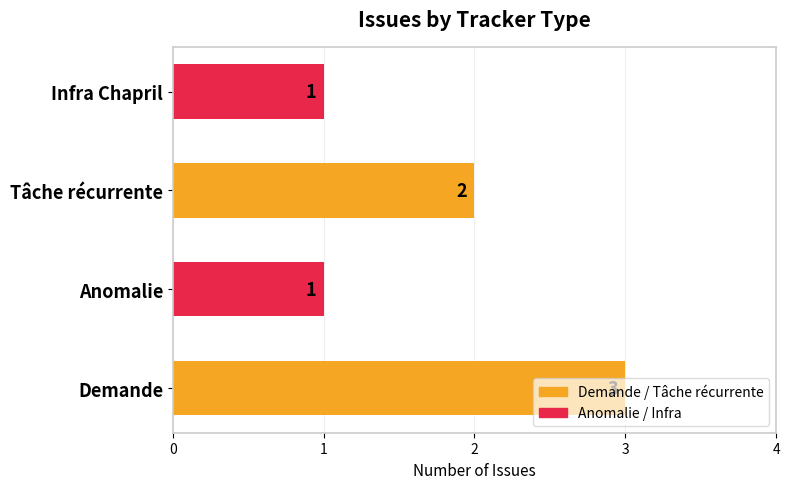

What is the sum of the values at Anomalie and Tâche récurrente?

3